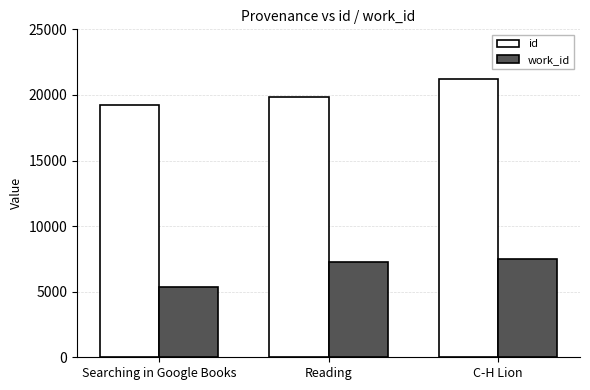

What is the difference between the work_id values at C-H Lion and Searching in Google Books?

2141